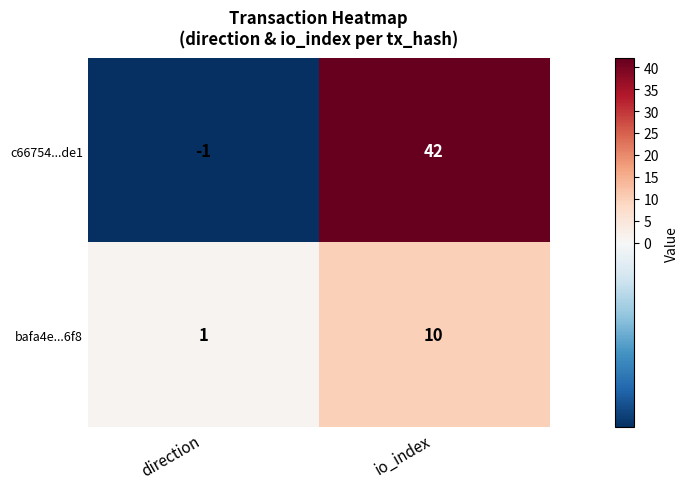

Which series changed the most between direction and io_index?

c66754...de1